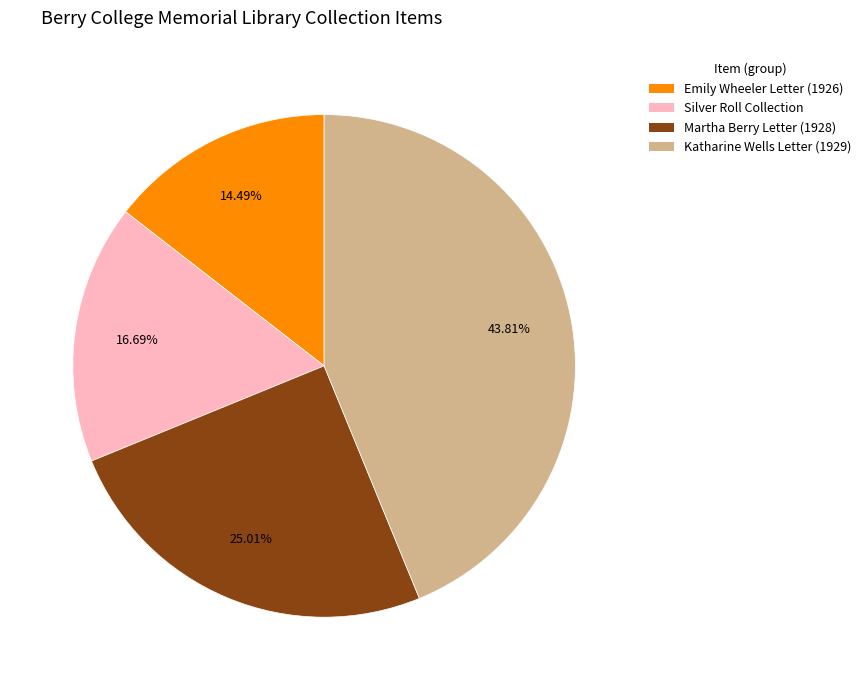

Is there a majority slice in this chart?

No